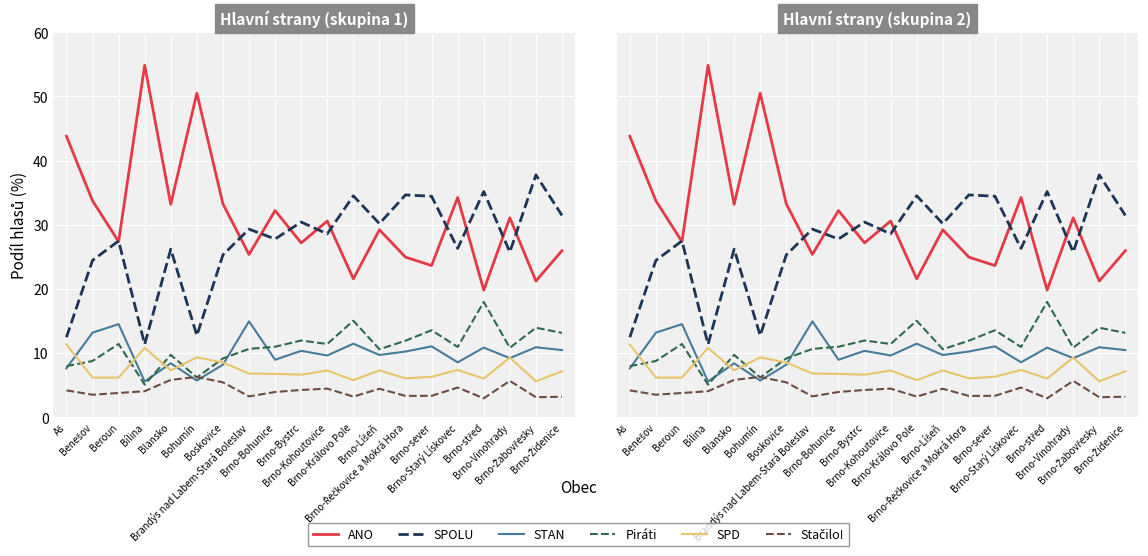

What is the difference between the second highest and second lowest values in the SPD series?

5.0